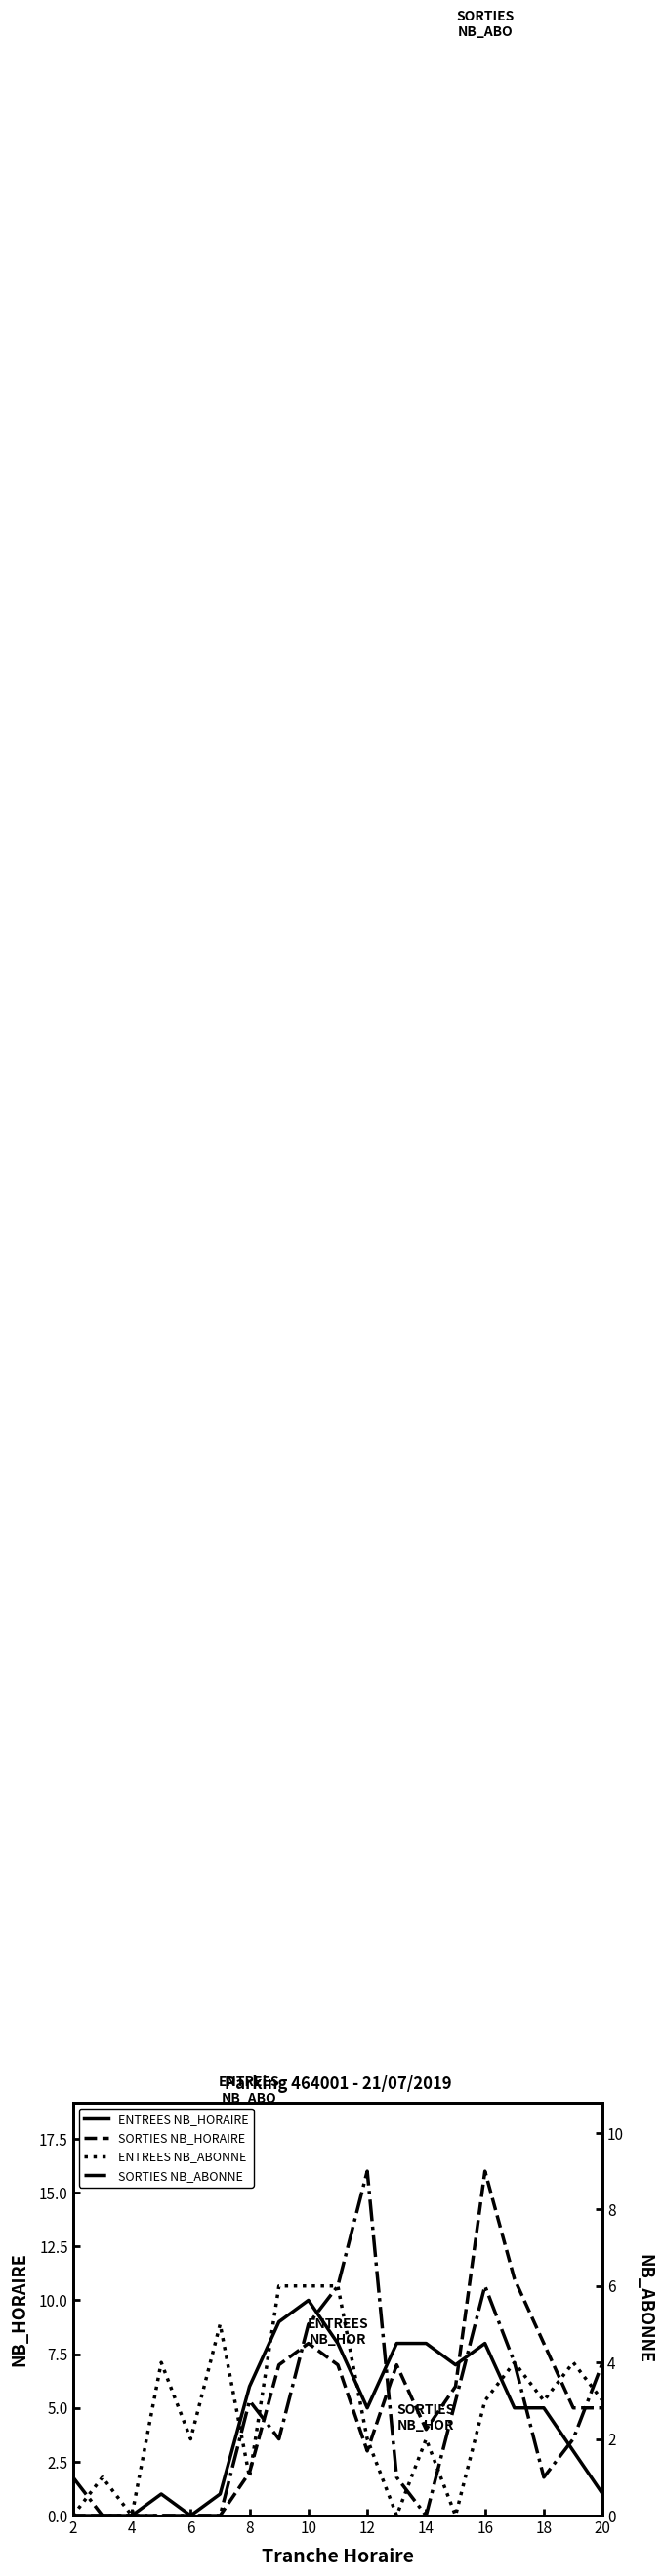

True or false: ENTREES NB_HORAIRE has a value of 3 at 12.

False